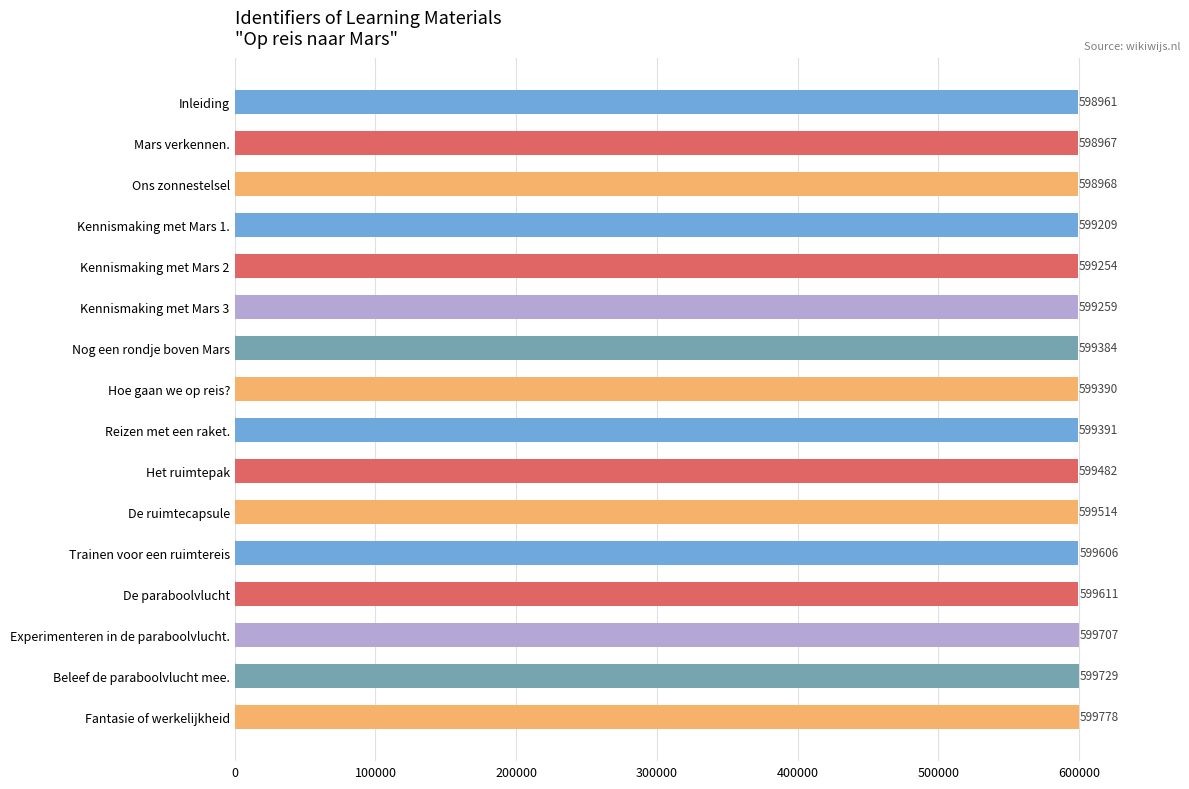

What is the label of the 16th bar from the bottom?

Inleiding